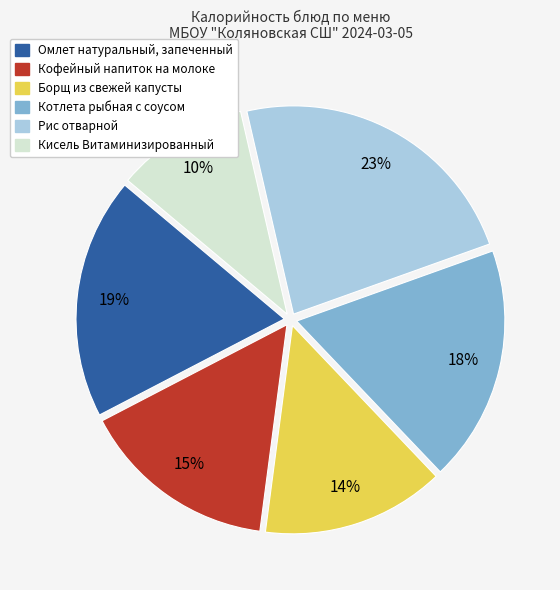

To the nearest percent, what is the average slice percentage?

17%